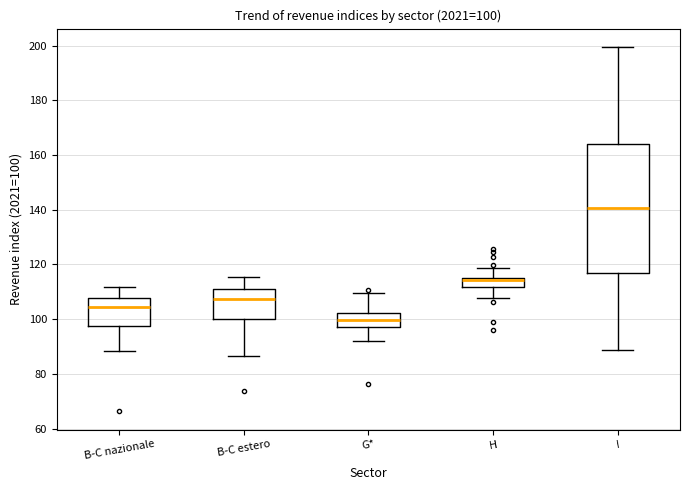

Comparing the boxes themselves (not the whiskers), which one is the tallest?

I